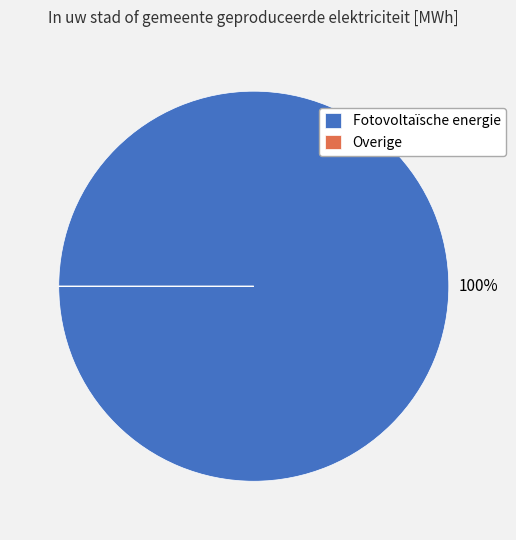

Does Fotovoltaïsche energie account for over 50% of the chart?

Yes